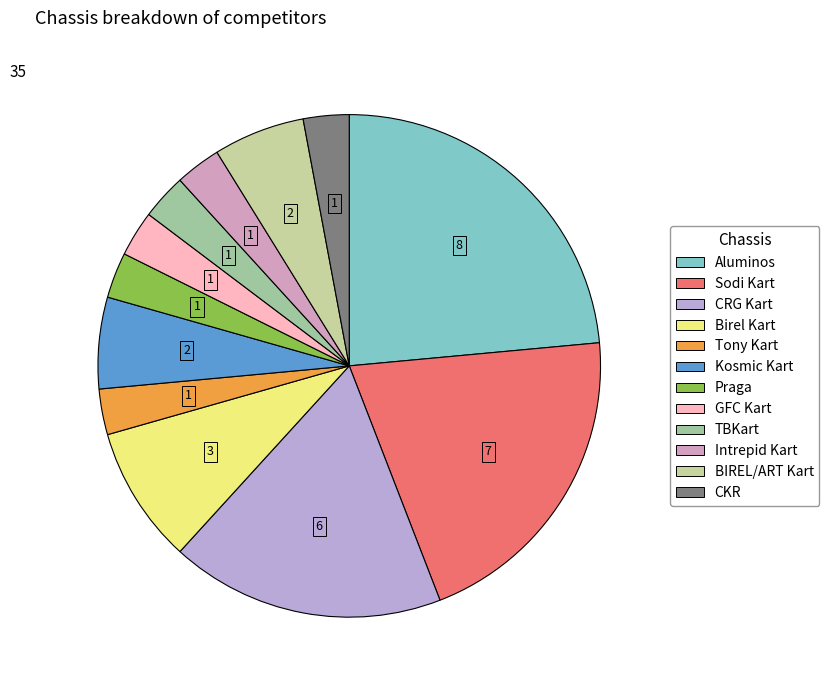

Does Kosmic Kart account for over 50% of the chart?

No